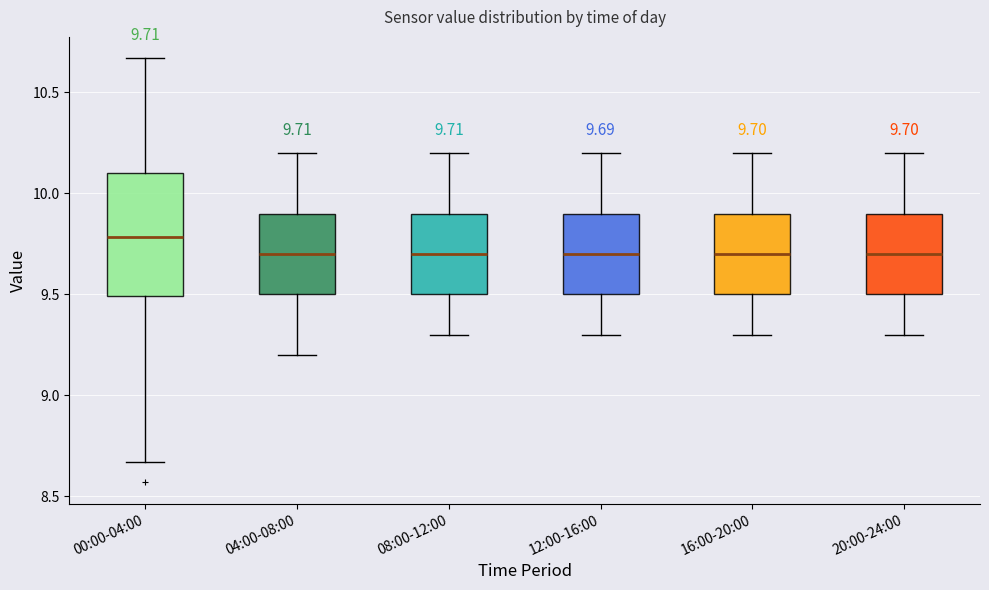

Comparing the boxes themselves (not the whiskers), which one is the tallest?

00:00-04:00